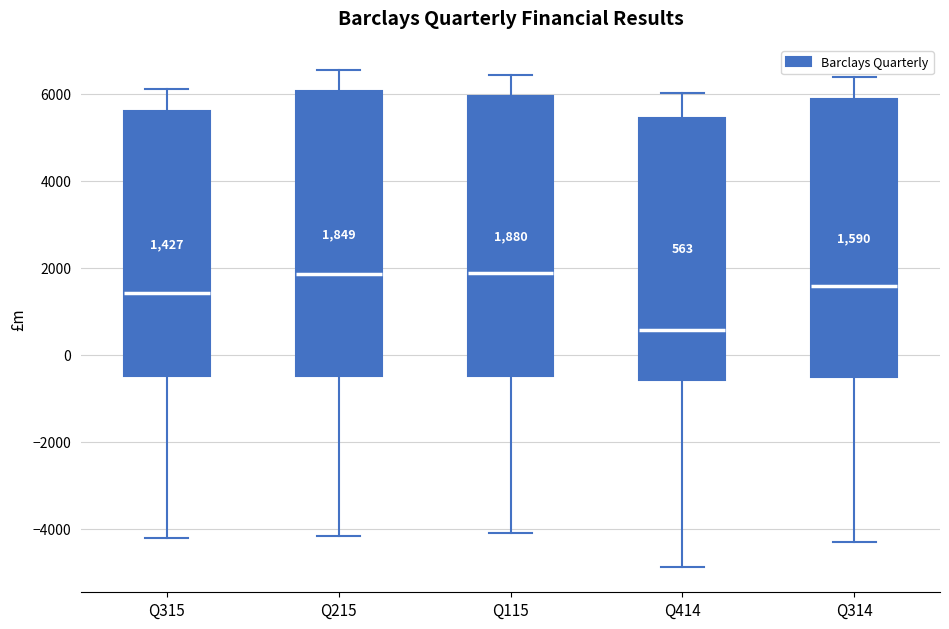

Which box's median line is the lowest?

Q414